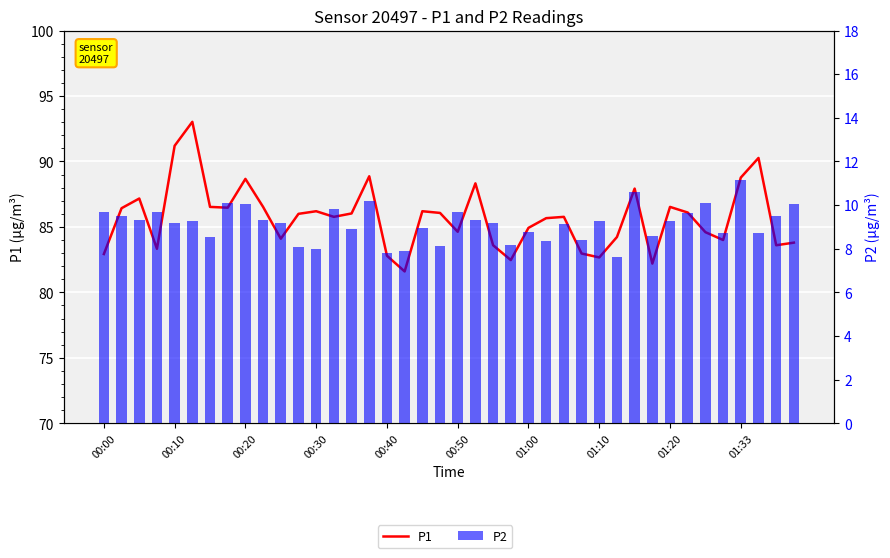

What is the difference between the maximum and second lowest values in the P1 series?

10.8